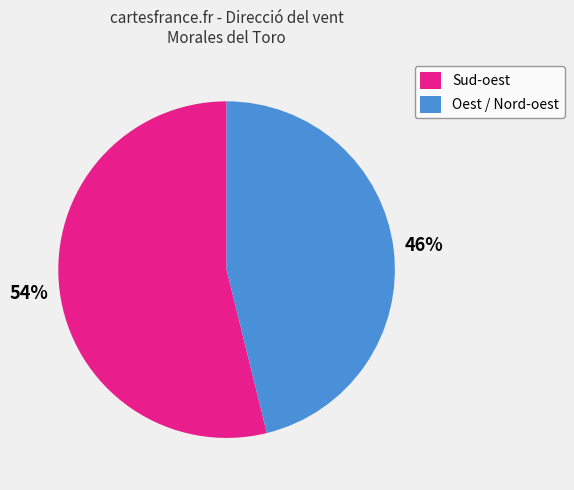

To the nearest percent, what percentage of the pie is Oest / Nord-oest?

46%